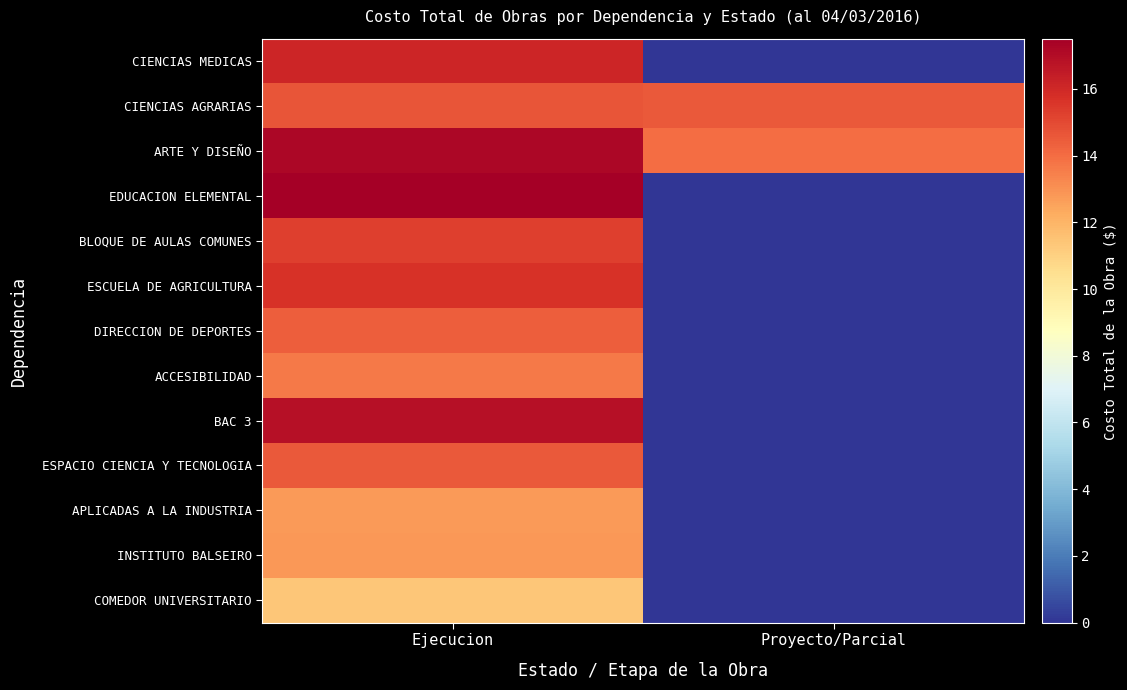

Reading right to left, list all the values displayed in this chart.

CIENCIAS MEDICAS: Proyecto/Parcial=0.0	Ejecucion=16.1
CIENCIAS AGRARIAS: Proyecto/Parcial=14.5	Ejecucion=14.7
ARTE Y DISEÑO: Proyecto/Parcial=14.0	Ejecucion=17.2
EDUCACION ELEMENTAL: Proyecto/Parcial=0.0	Ejecucion=17.5
BLOQUE DE AULAS COMUNES: Proyecto/Parcial=0.0	Ejecucion=15.3
ESCUELA DE AGRICULTURA: Proyecto/Parcial=0.0	Ejecucion=15.7
DIRECCION DE DEPORTES: Proyecto/Parcial=0.0	Ejecucion=14.4
ACCESIBILIDAD: Proyecto/Parcial=0.0	Ejecucion=13.6
BAC 3: Proyecto/Parcial=0.0	Ejecucion=16.9
ESPACIO CIENCIA Y TECNOLOGIA: Proyecto/Parcial=0.0	Ejecucion=14.5
APLICADAS A LA INDUSTRIA: Proyecto/Parcial=0.0	Ejecucion=12.8
INSTITUTO BALSEIRO: Proyecto/Parcial=0.0	Ejecucion=12.8
COMEDOR UNIVERSITARIO: Proyecto/Parcial=0.0	Ejecucion=11.4